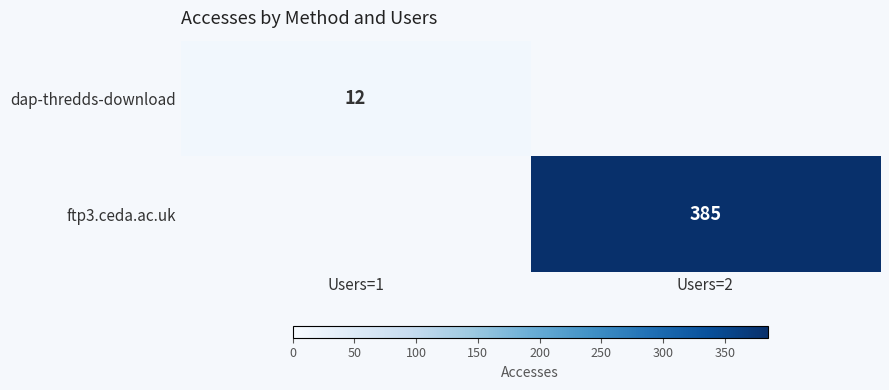

The value of ftp3.ceda.ac.uk at Users=2 is 385. True or false?

True